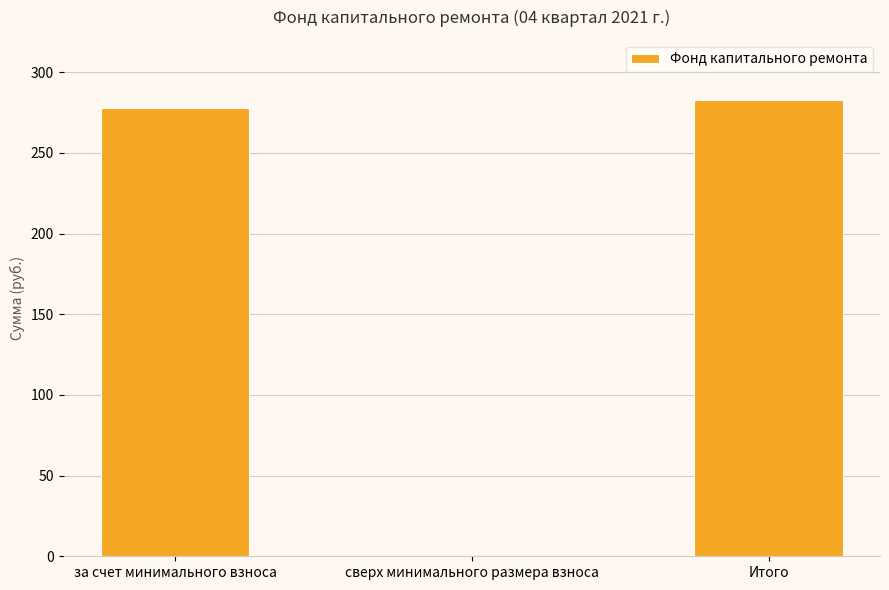

What is the maximum value shown in the chart?

282.5